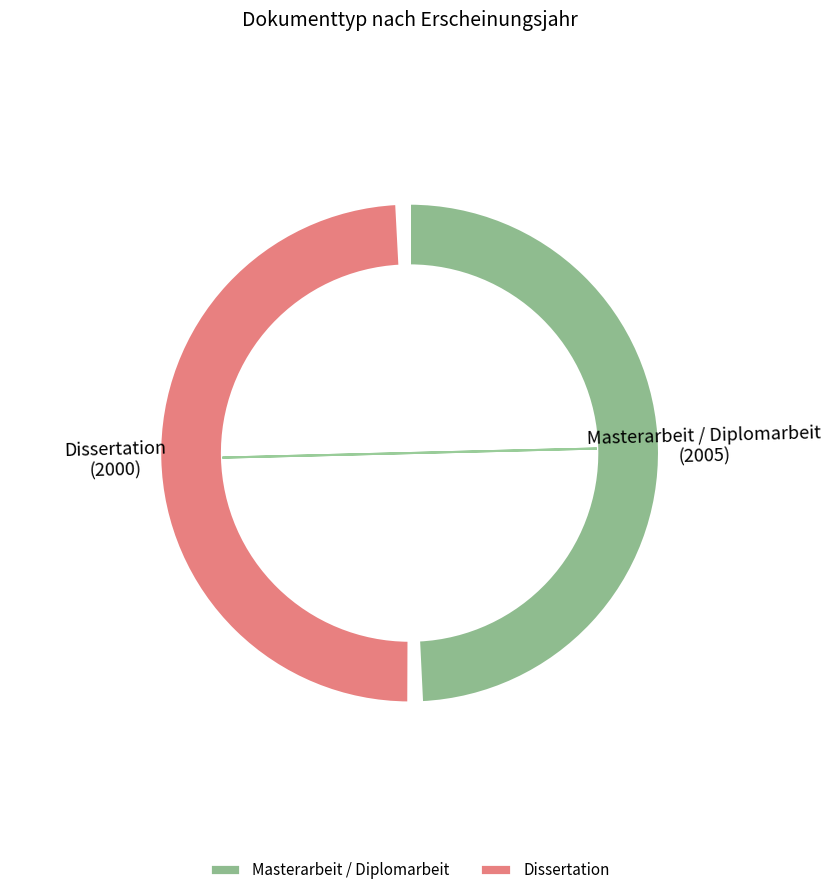

Which category has the biggest portion of the pie?

Masterarbeit / Diplomarbeit